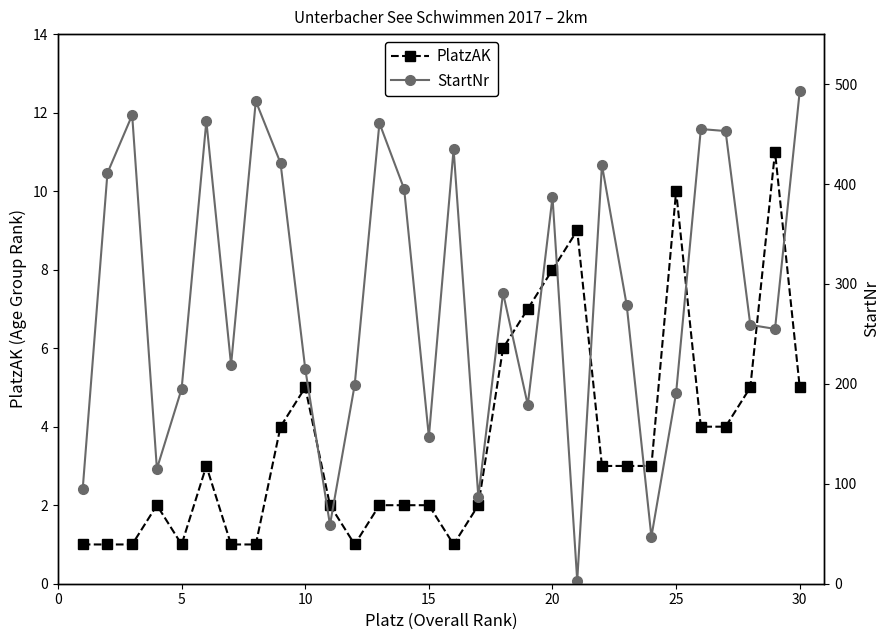

True or false: PlatzAK has a value of 2 at 30.

False